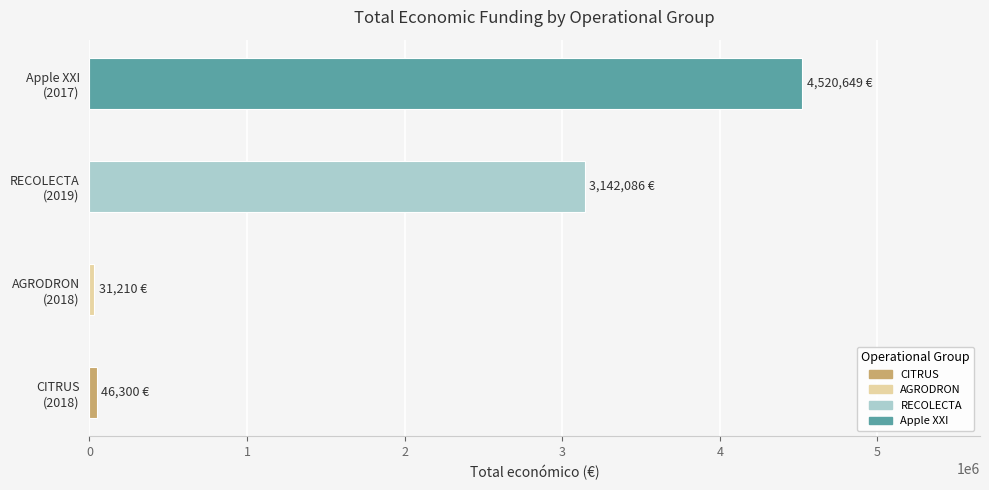

What is the maximum value shown in the chart?

4520649